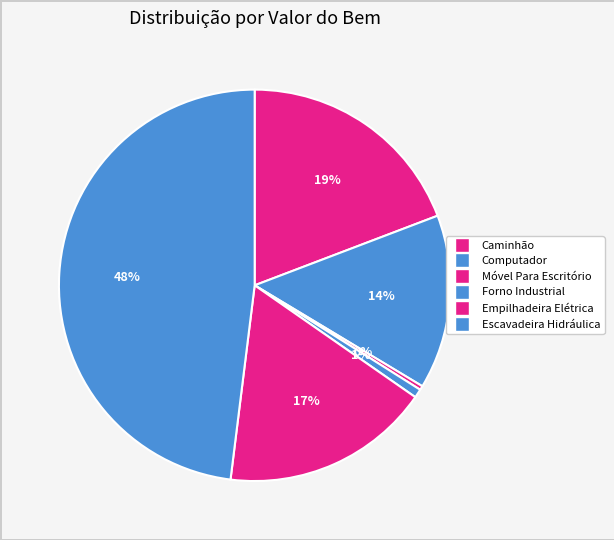

Is it true that Escavadeira Hidráulica is 48% of the pie?

True